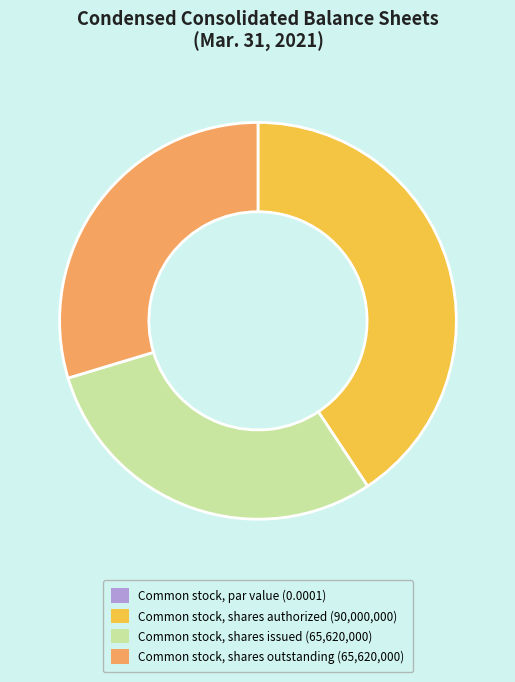

What is the ratio of the value at Common stock, shares issued (65,620,000) to the value at Common stock, shares authorized (90,000,000)?

0.7